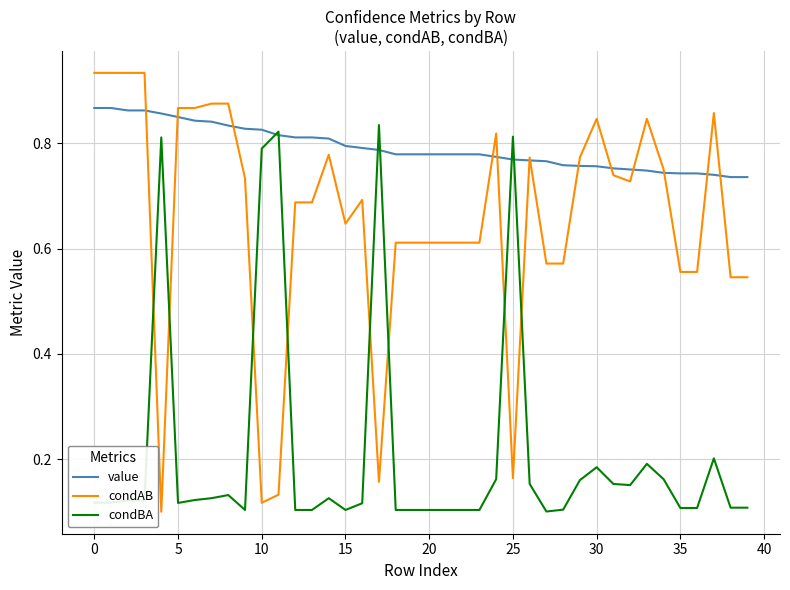

At how many categories does at least one series exceed 0?

40